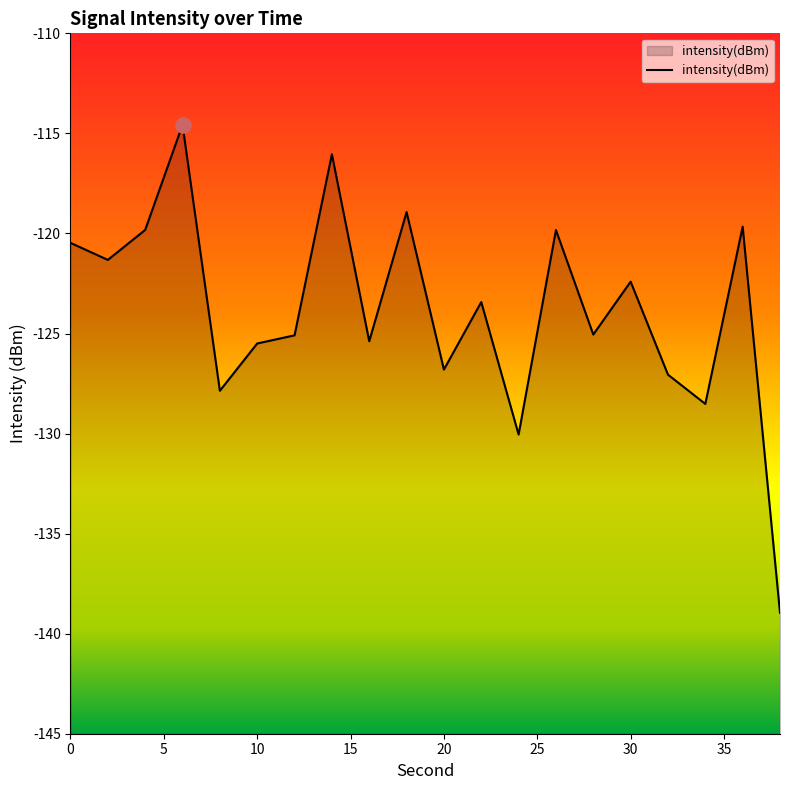

What is the change in value from 34 to 38?

-10.4